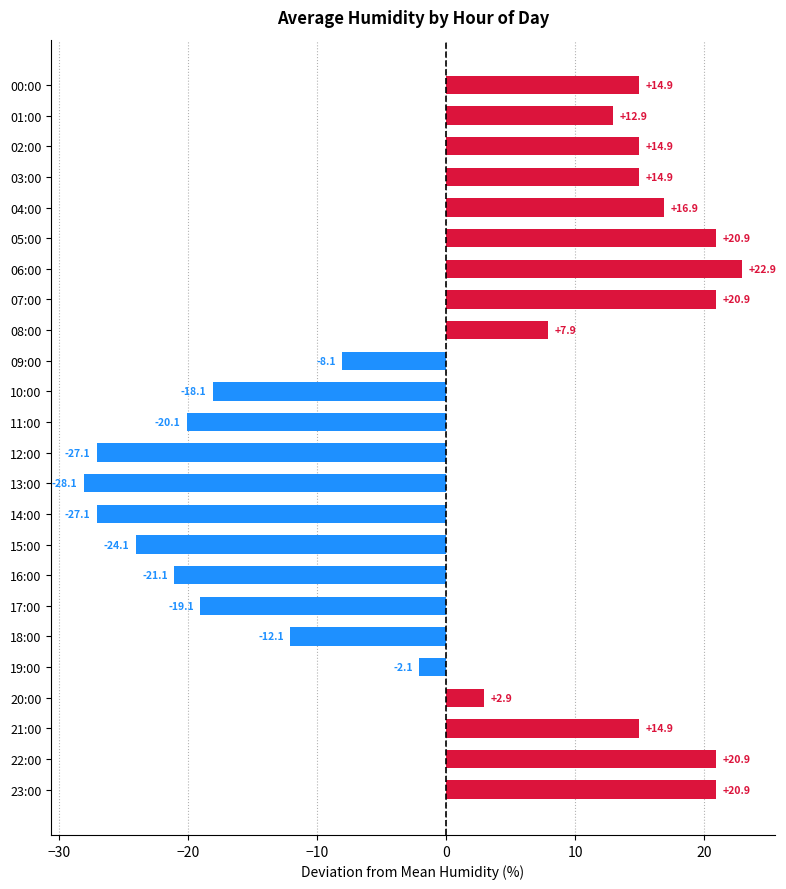

What is the value of the 14th bar from the top?

-28.1